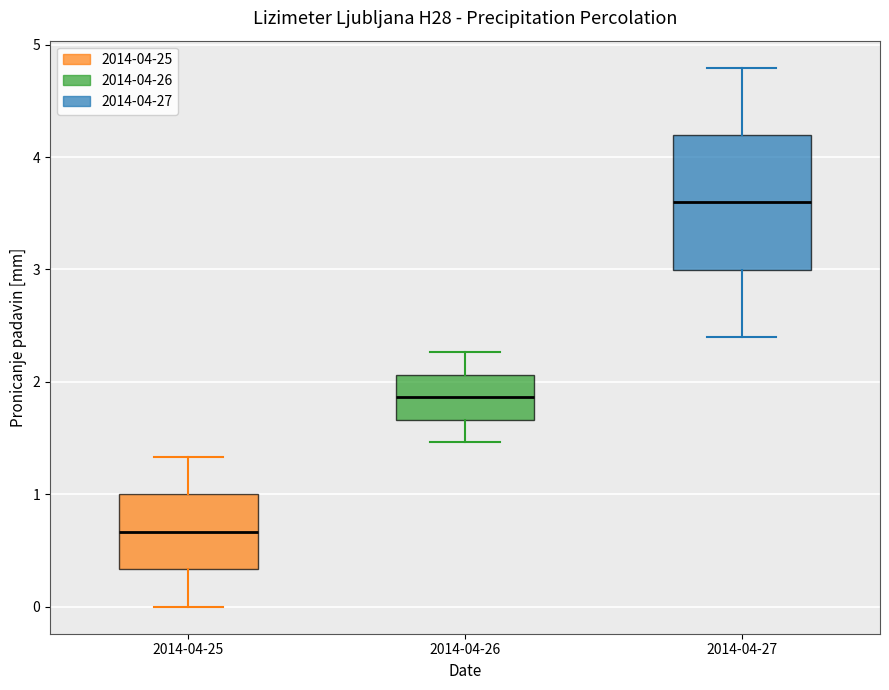

Where does the upper whisker of the box for 2014-04-27 end on the y-axis? The values are not printed on the chart, so give them approximately, as read against the axis.

4.8